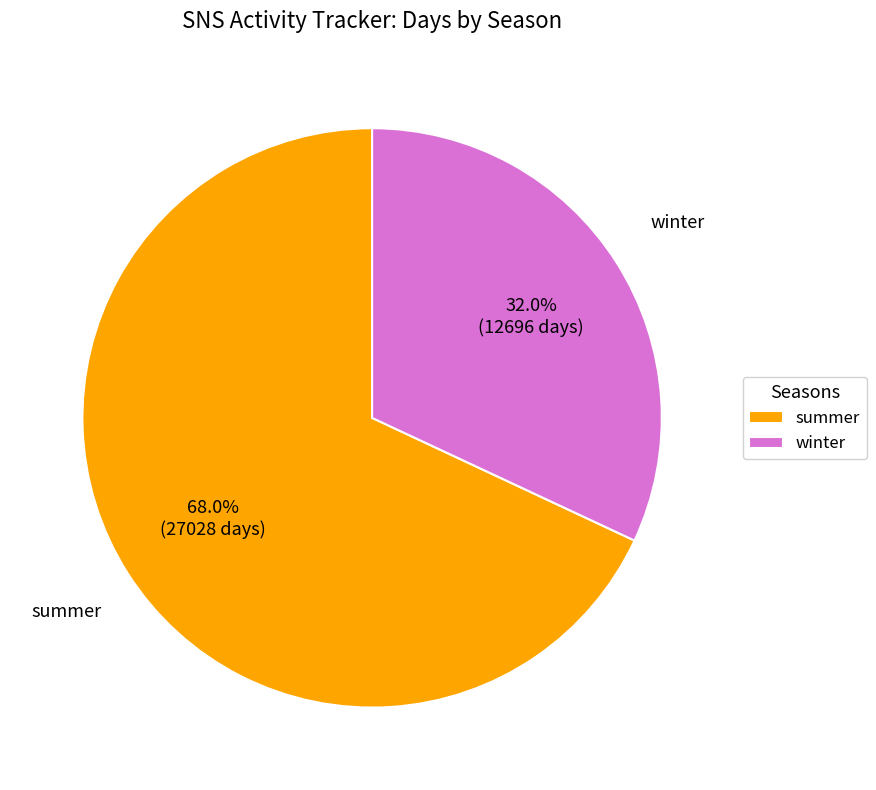

Combined, what portion of the pie is winter and summer?

100.0%